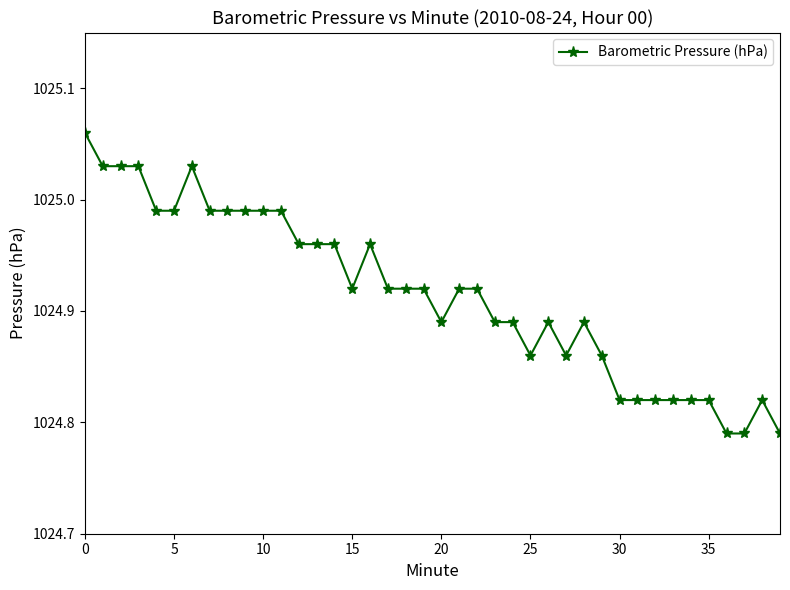

True or false: there are more than 1 points higher than both neighbors.

True